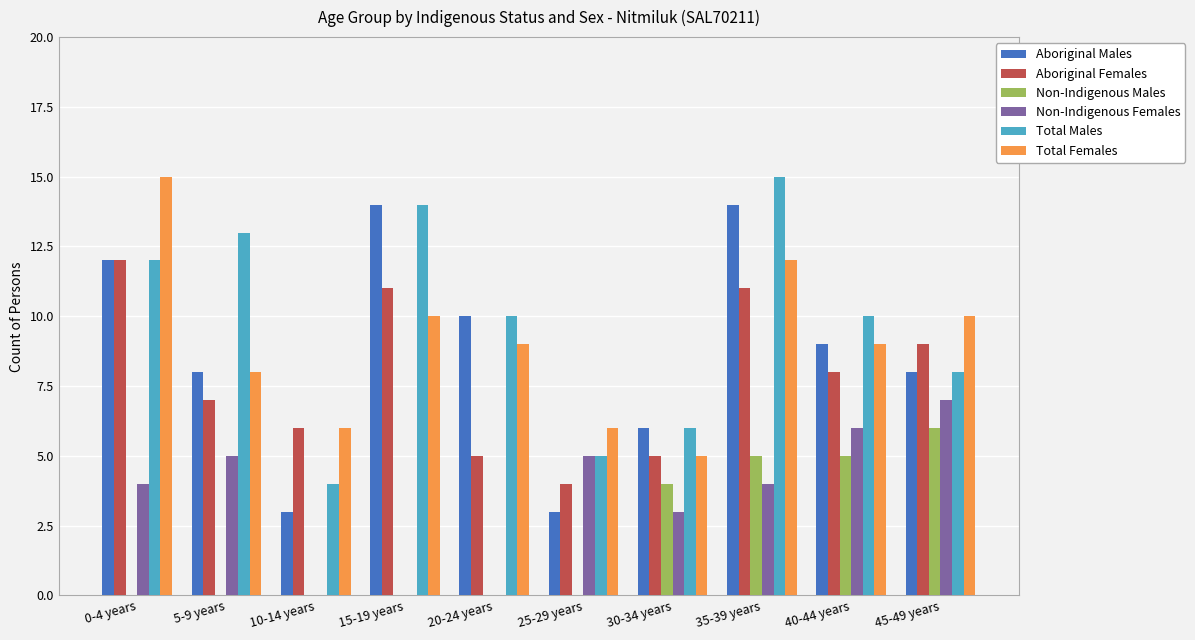

The Aboriginal Females series shows 8 at 10-14 years. True or false?

False